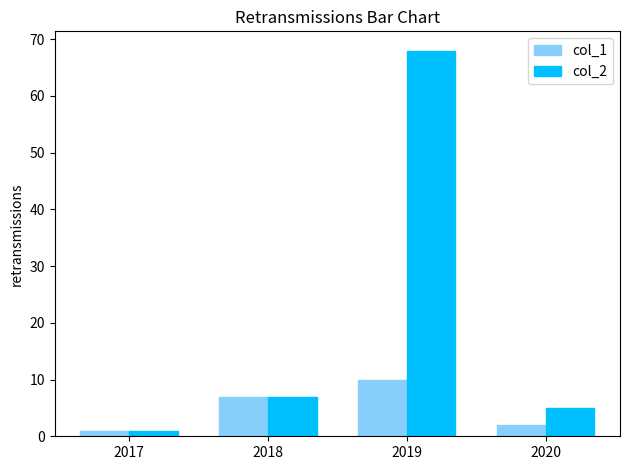

How many series are shown in this chart?

2